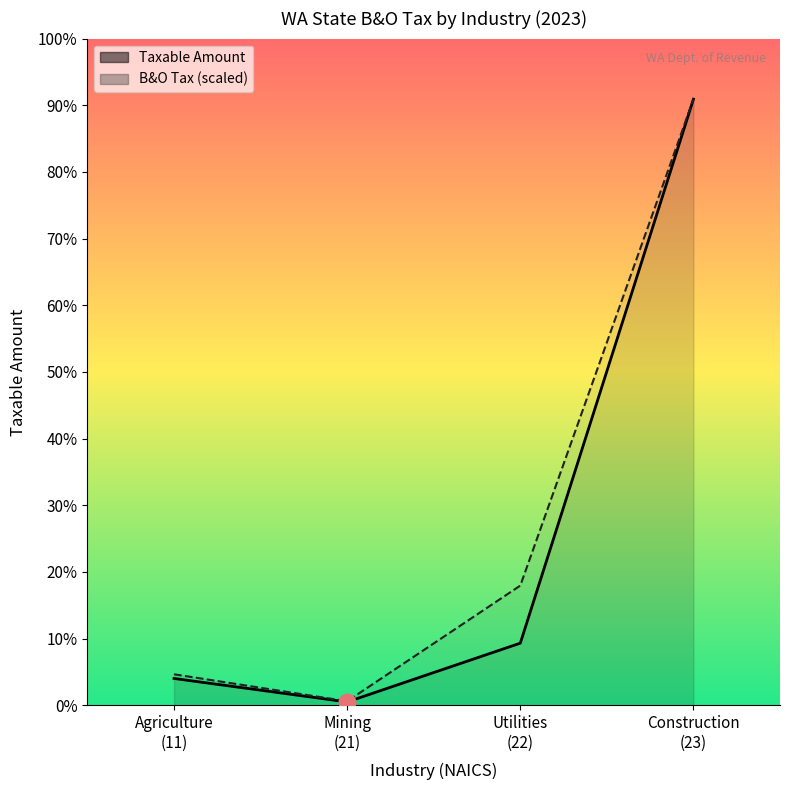

List the series in order of their overall mean, highest first.

B&O Tax (scaled), Taxable Amount